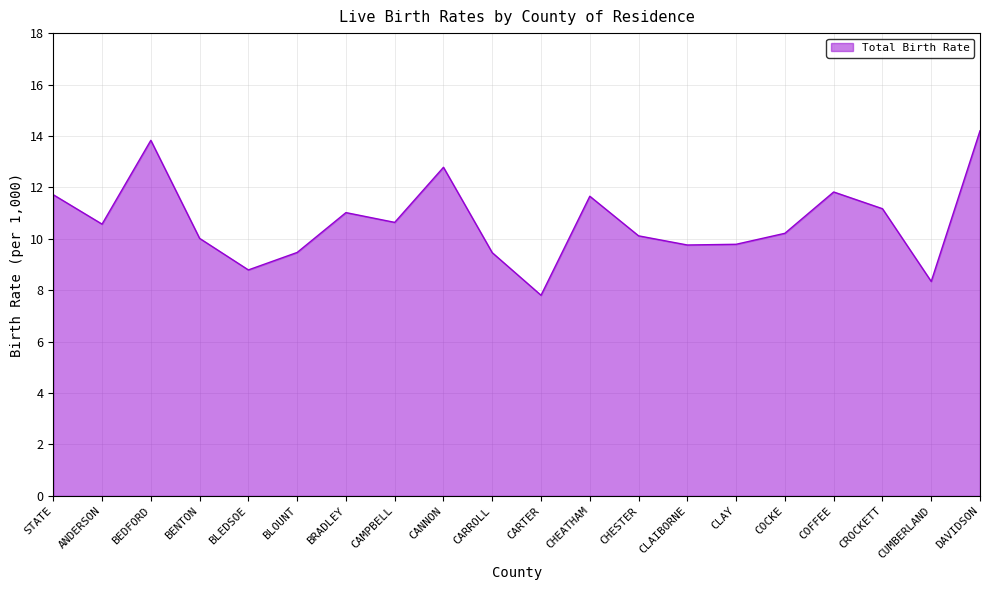

What is the difference between the maximum and minimum values?

6.4